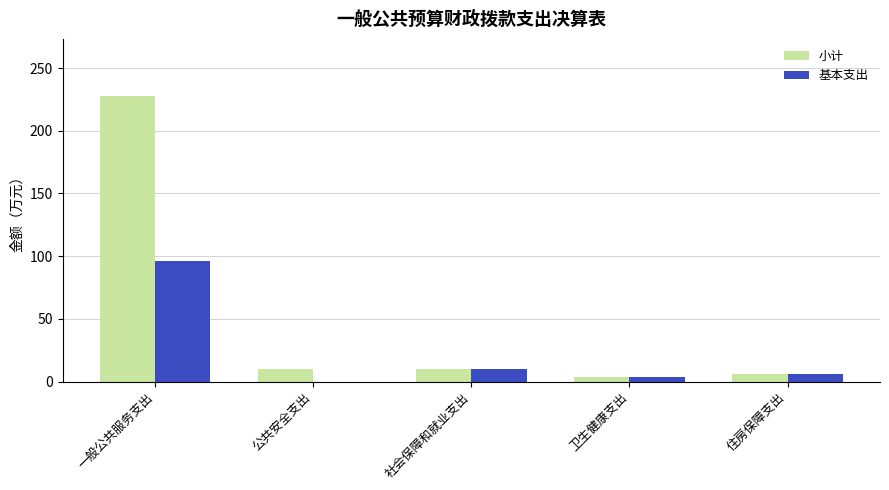

Count the number of categories in the chart.

5